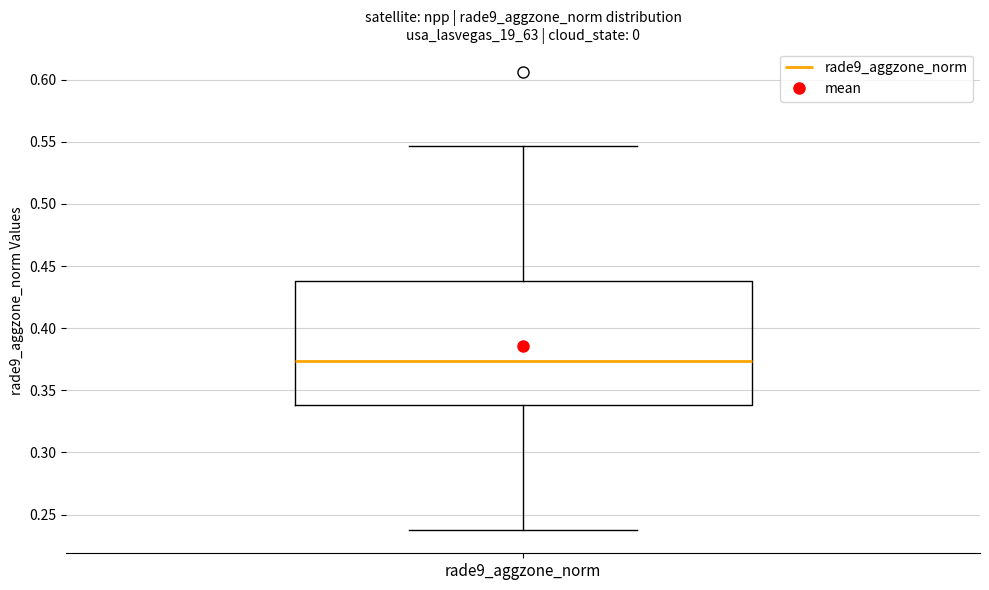

Read this box plot against the y-axis: the position of the median line, the range covered by the box, and the ends of both whiskers. The values are not printed on the chart, so give them approximately, as read against the axis.

median 0.375, box 0.340 to 0.440, whiskers 0.235 to 0.545